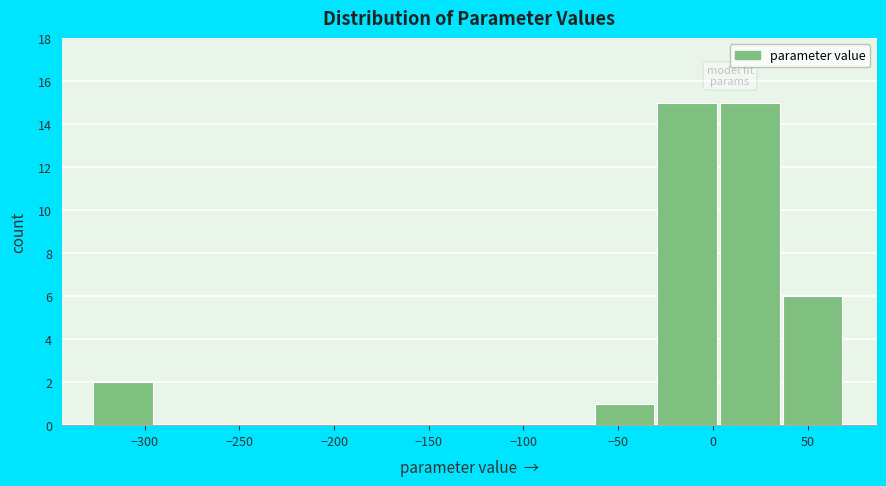

Reading left to right, list every bar in this chart as the range it spans on the x-axis followed by its height. Neither the bar edges nor the heights are printed on the chart, so give them approximately, as read against the axes.

-325 to -295: 2
-295 to -260: 0
-260 to -230: 0
-230 to -195: 0
-195 to -160: 0
-160 to -130: 0
-130 to -95: 0
-95 to -60: 0
-60 to -30: 1
-30 to 5: 15
5 to 35: 15
35 to 70: 6